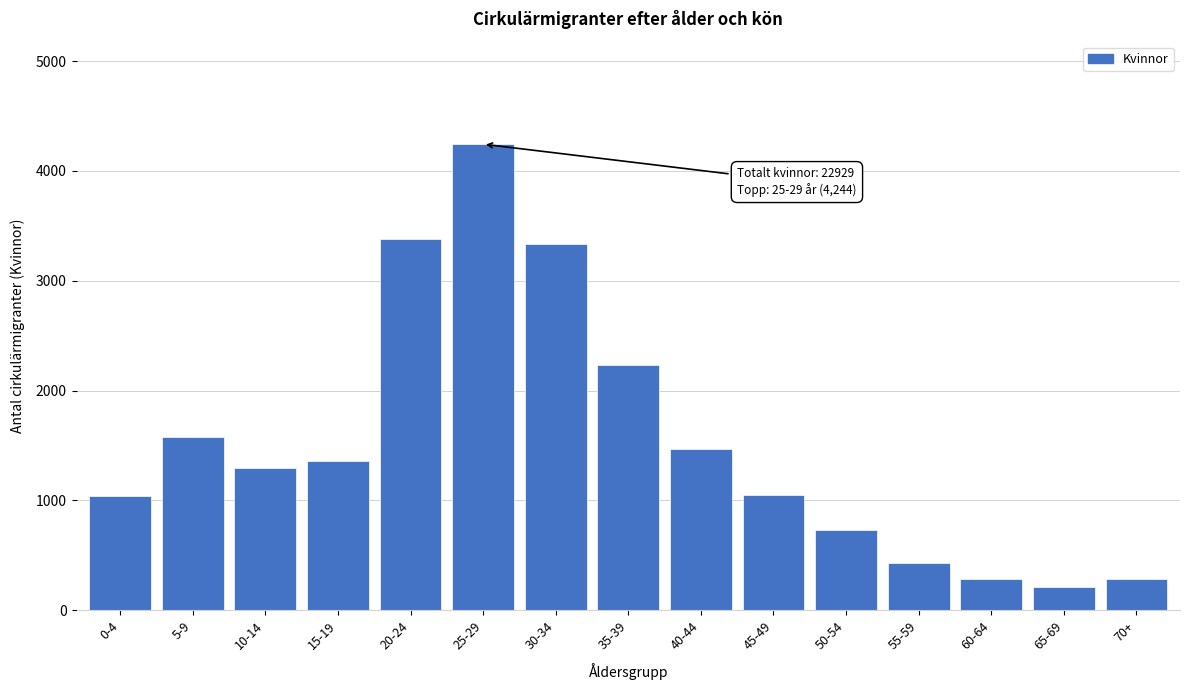

Is it true that the value at 45-49 is 1050?

True